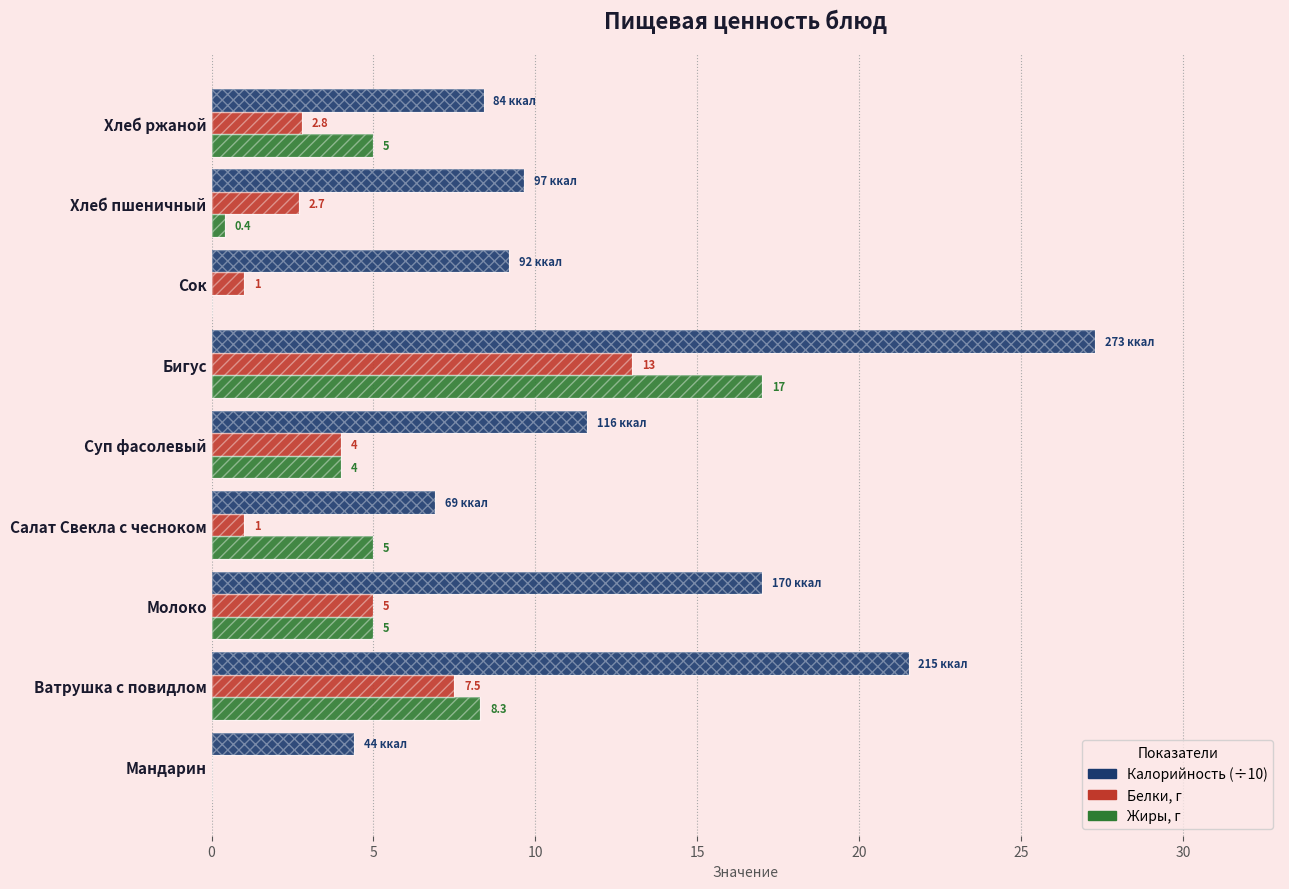

How many bars are there in each group?

3